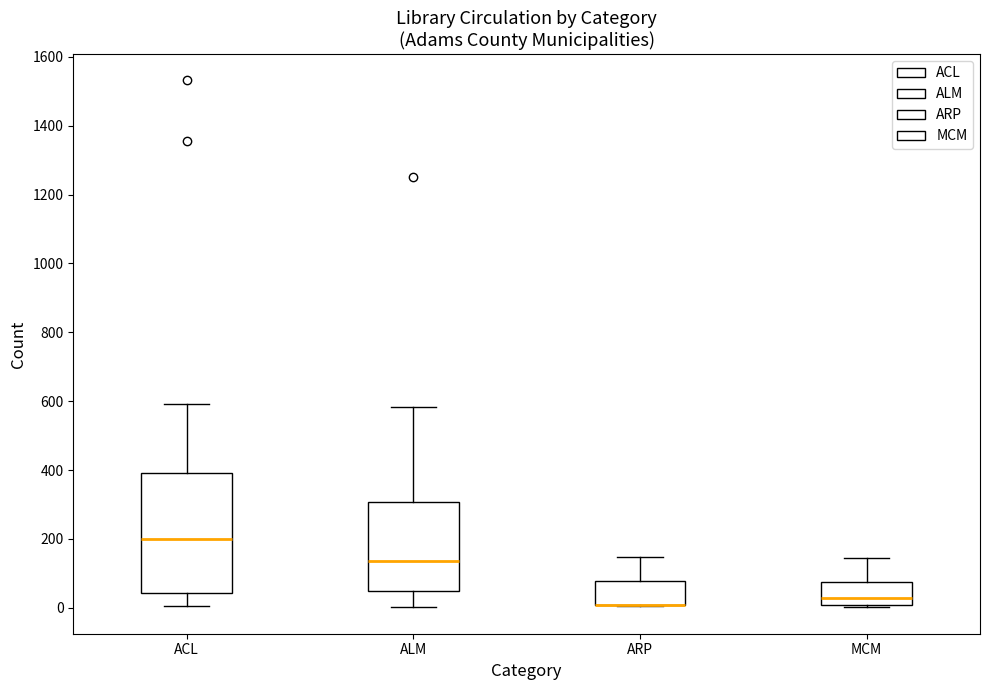

Reading left to right, transcribe this box plot: for each box, give where its median line is, the range the box spans, and where its two whiskers end, as read against the y-axis. The values are not printed on the chart, so give them approximately, as read against the axis.

ACL: median 200, box 40 to 400, whiskers 0 to 600
ALM: median 140, box 40 to 300, whiskers 0 to 580
ARP: median 0 (drawn on the box's lower edge), box 0 to 80, whiskers 0 to 140
MCM: median 20, box 0 to 80, whiskers 0 to 140